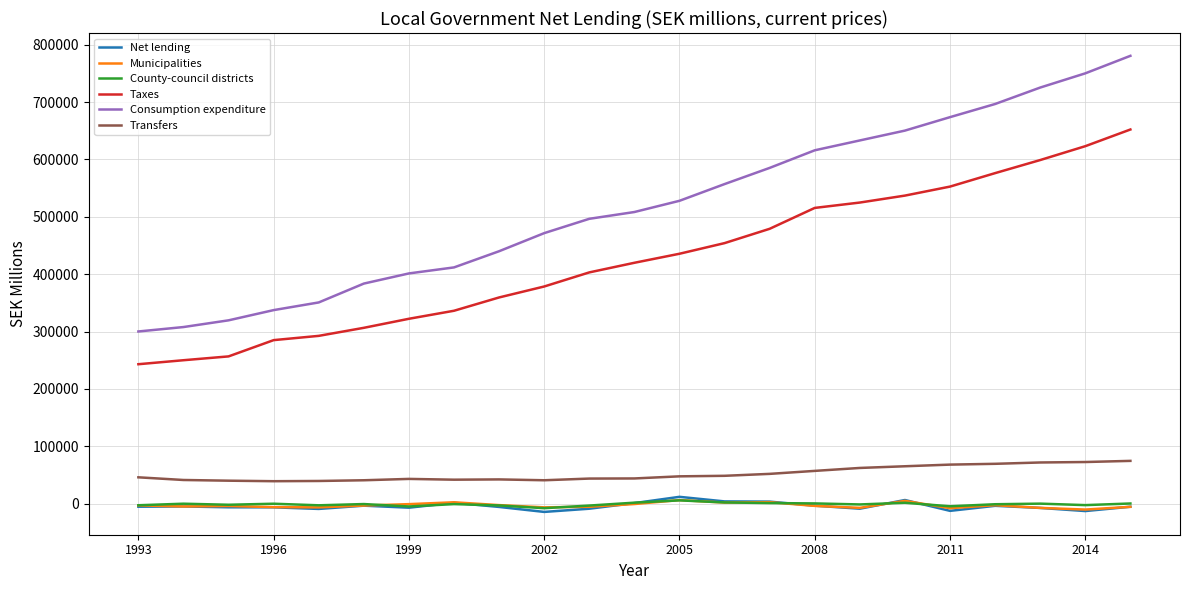

True or false: Consumption expenditure and Transfers cross at least once.

False